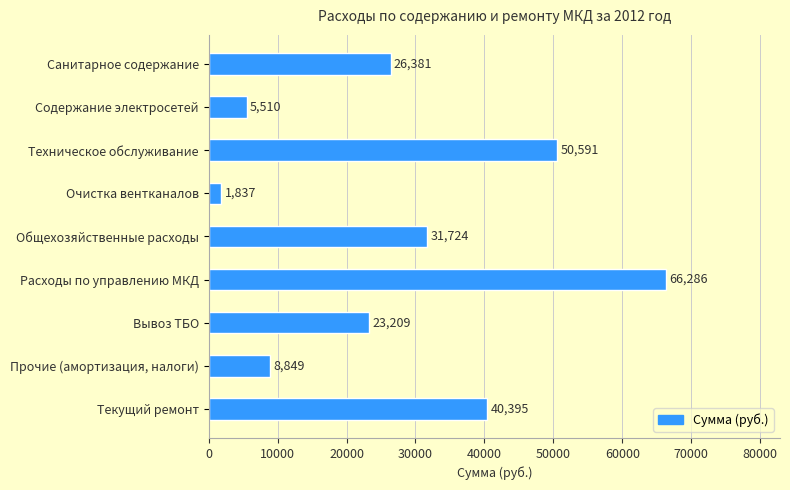

What is the label of the 7th bar from the top?

Вывоз ТБО